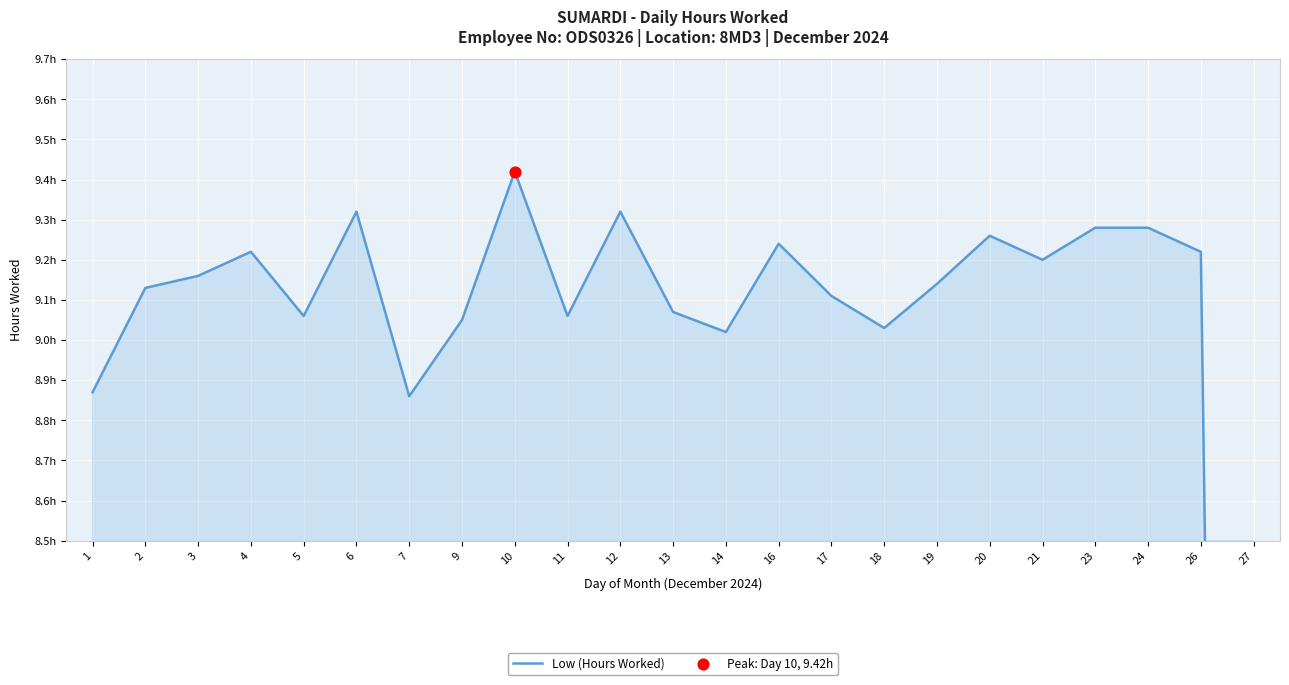

What is the change in value from 9 to 12?

+0.3